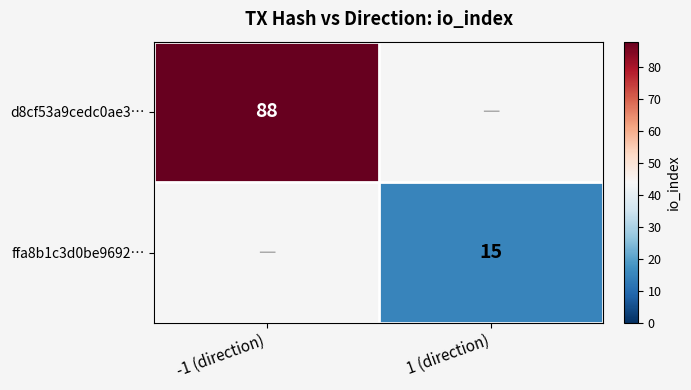

Is the value of d8cf53a9cedc0ae3… at -1 (direction) greater than the value of ffa8b1c3d0be9692… at 1 (direction)?

Yes